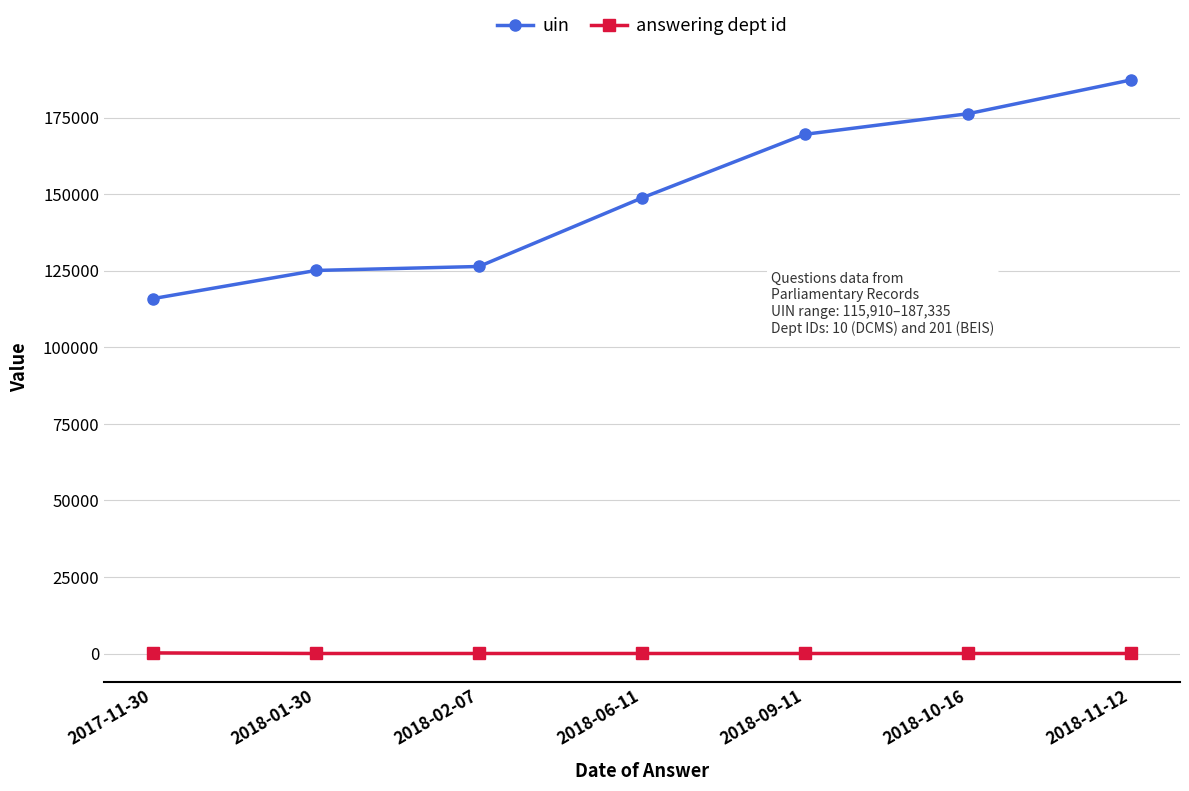

Which series has the largest total across all categories?

uin